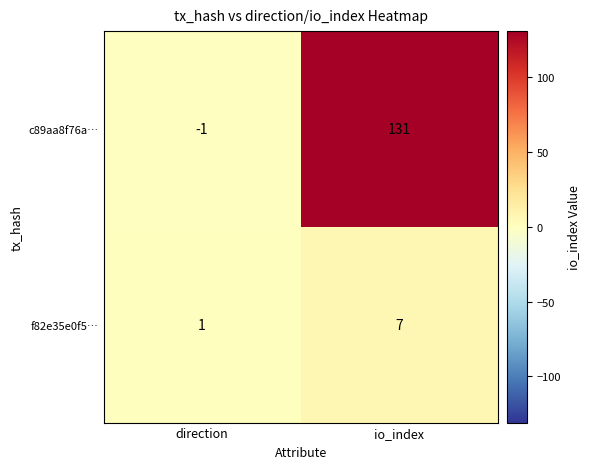

What is the minimum value shown in the chart?

-1